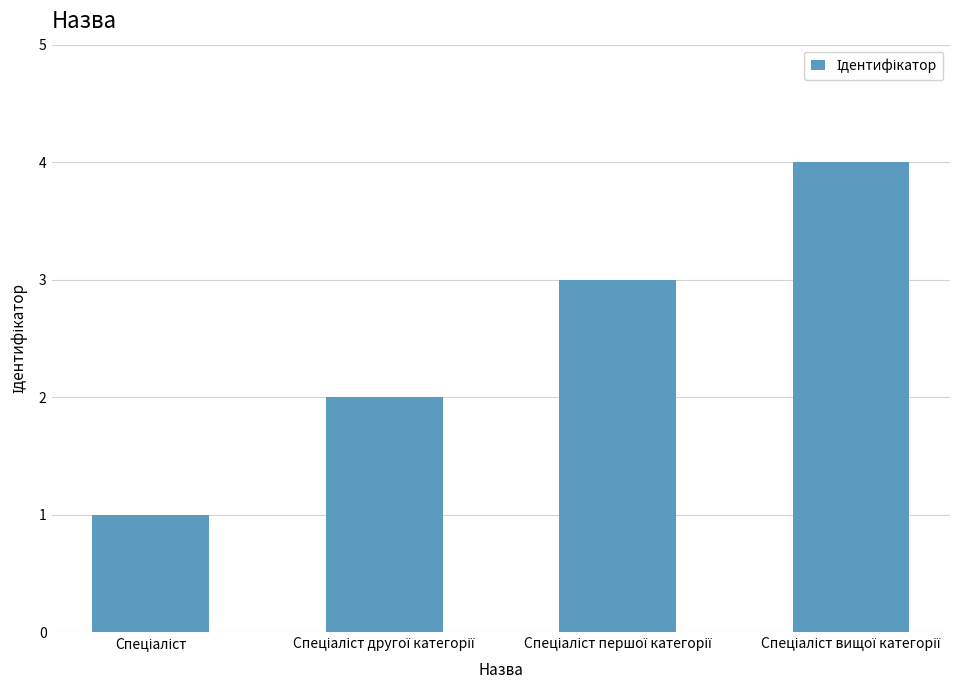

What is the difference between the maximum and minimum values?

3